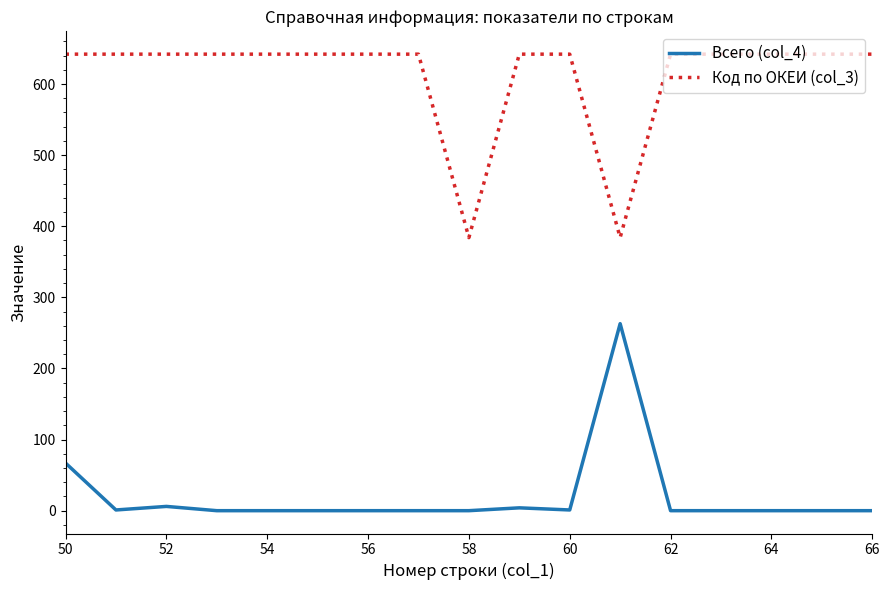

Which series has the largest total across all categories?

Код по ОКЕИ (col_3)